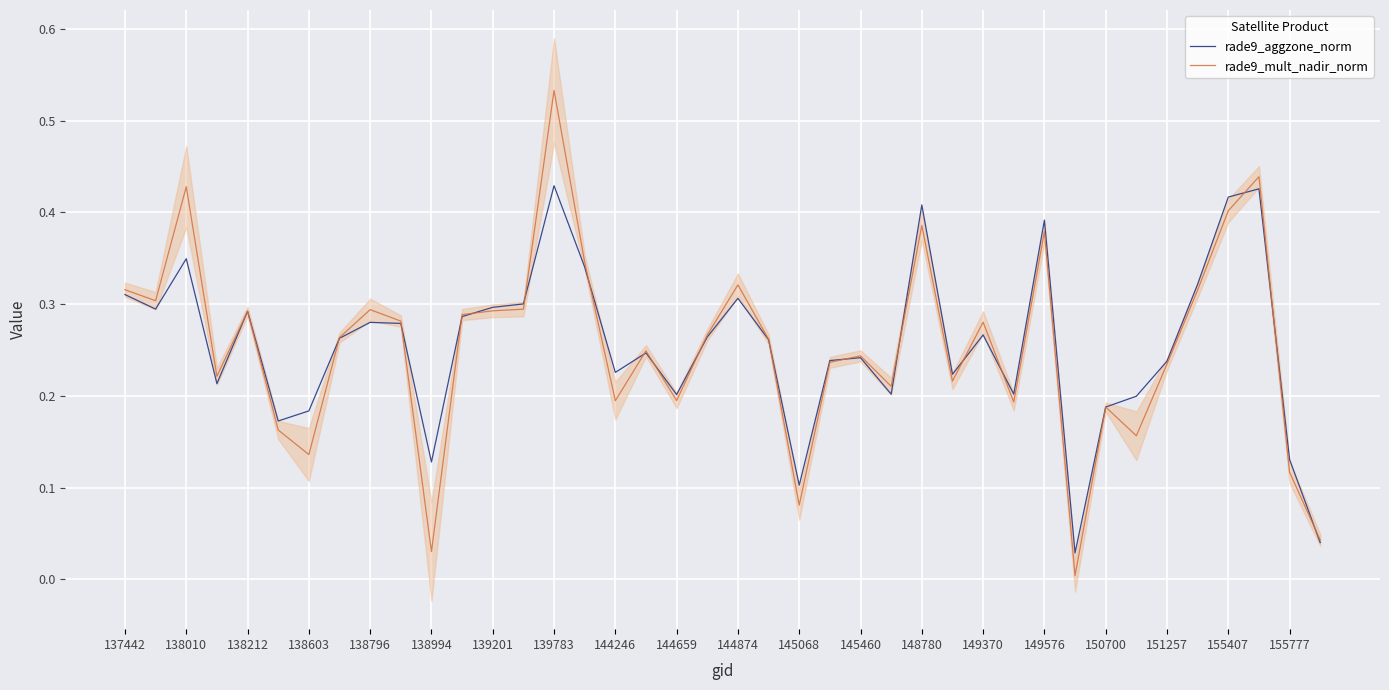

The value of rade9_aggzone_norm at 155407 is 0.7. True or false?

False